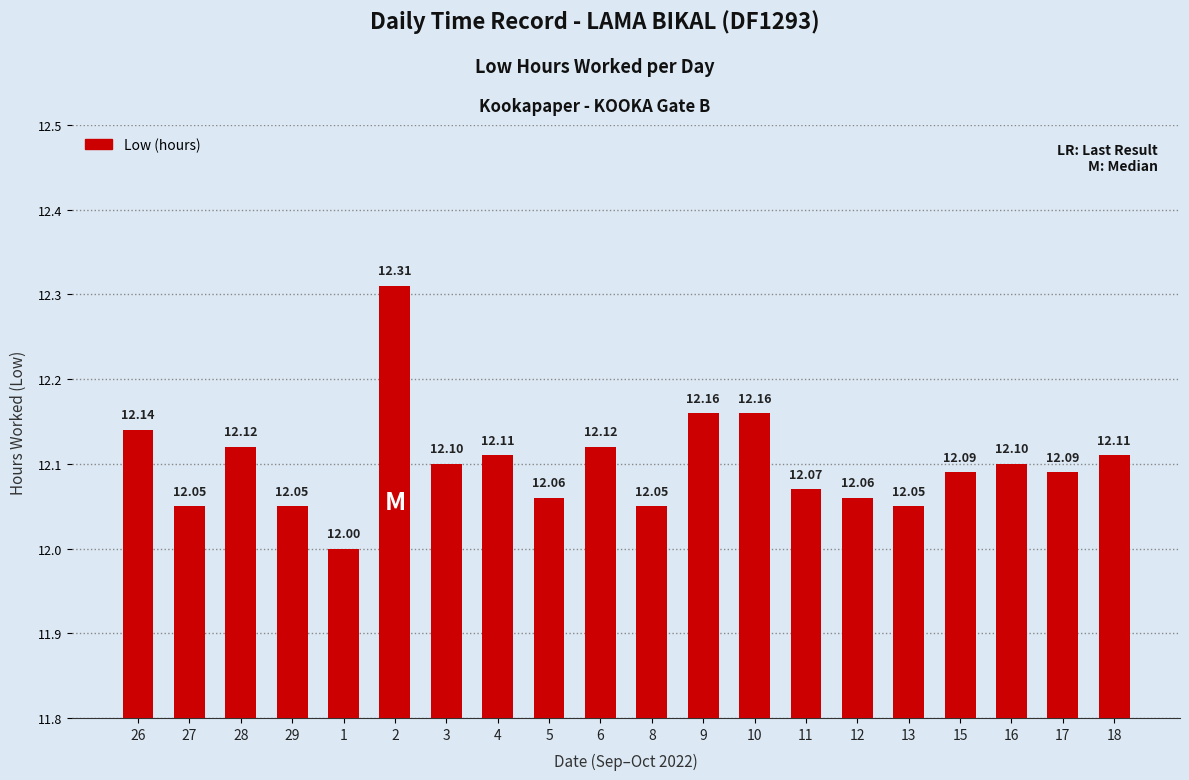

Which label corresponds to the largest value in the chart?

2